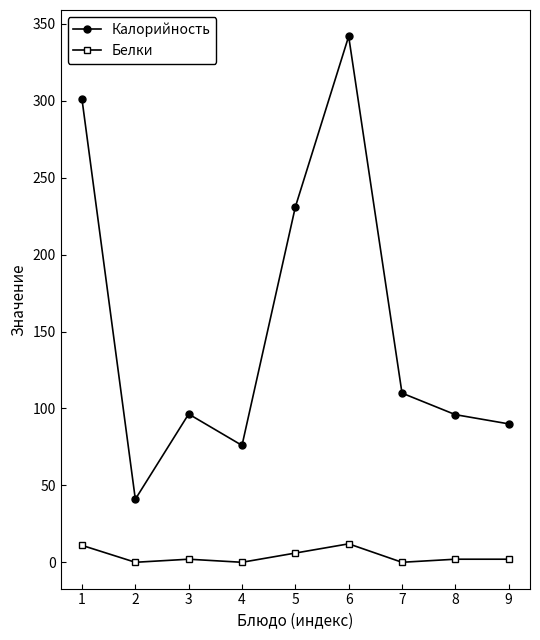

What is the difference between the maximum and minimum values in the Калорийность series?

301.0